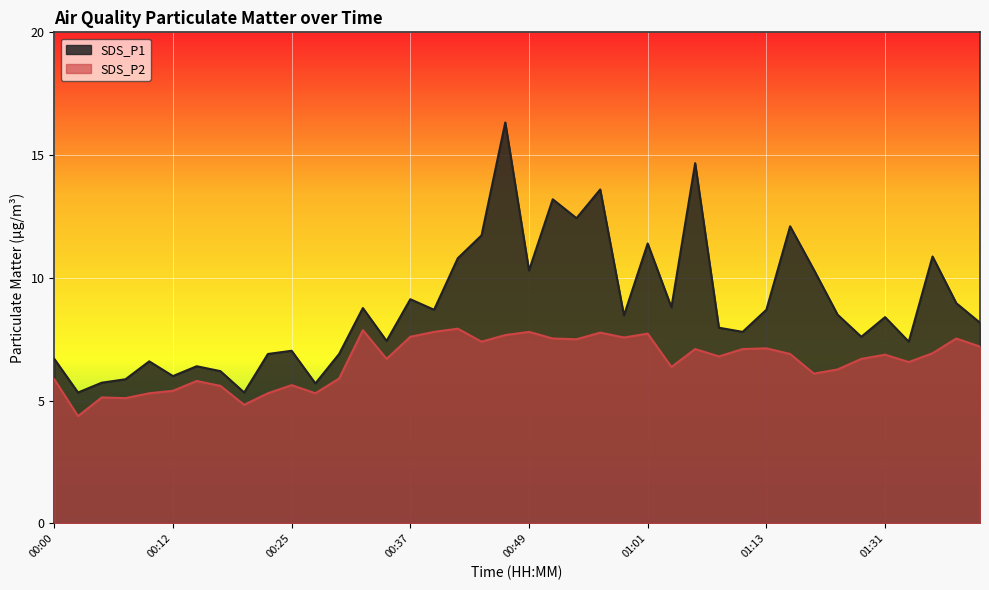

What is the average value of the SDS_P1 series?

8.8